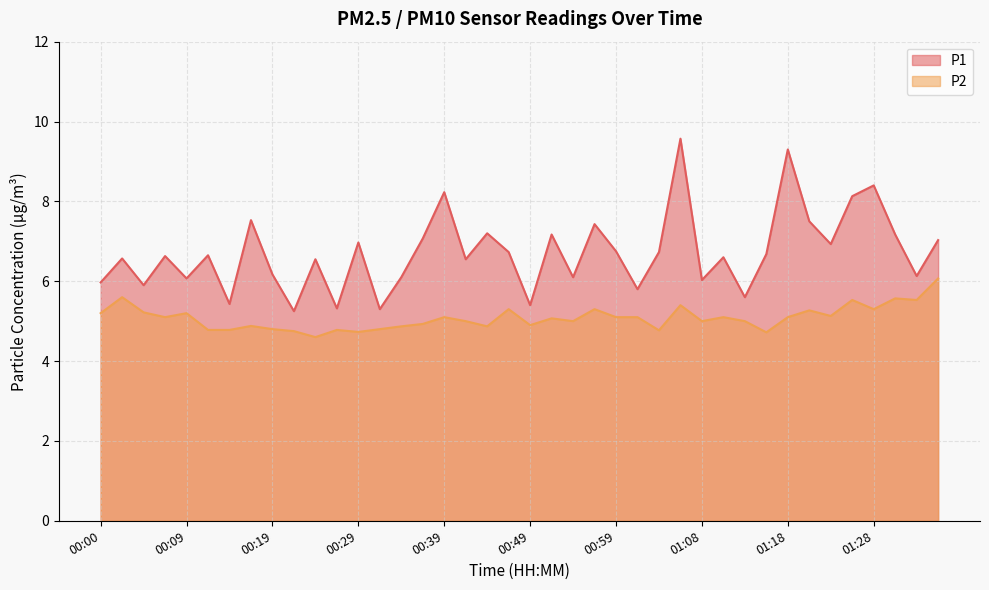

How many distinct data groups are displayed?

2